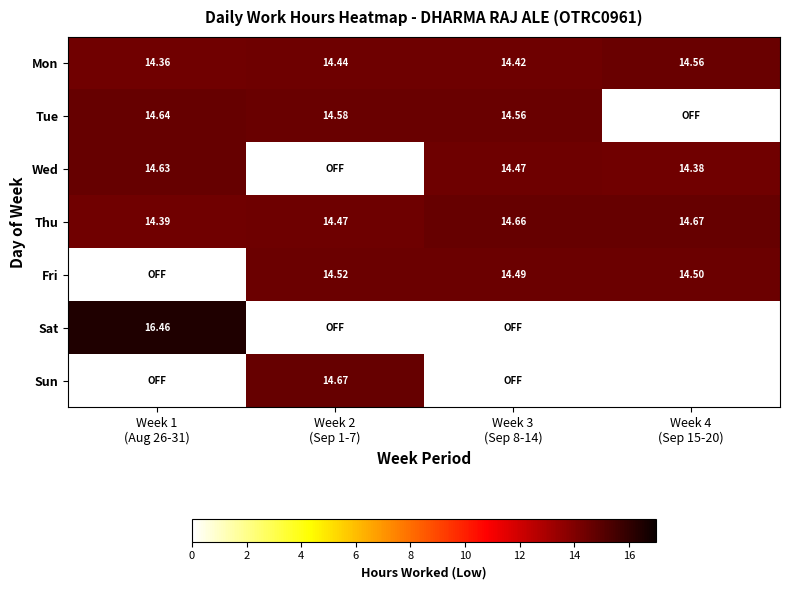

What is the sum of all Fri values?

43.5